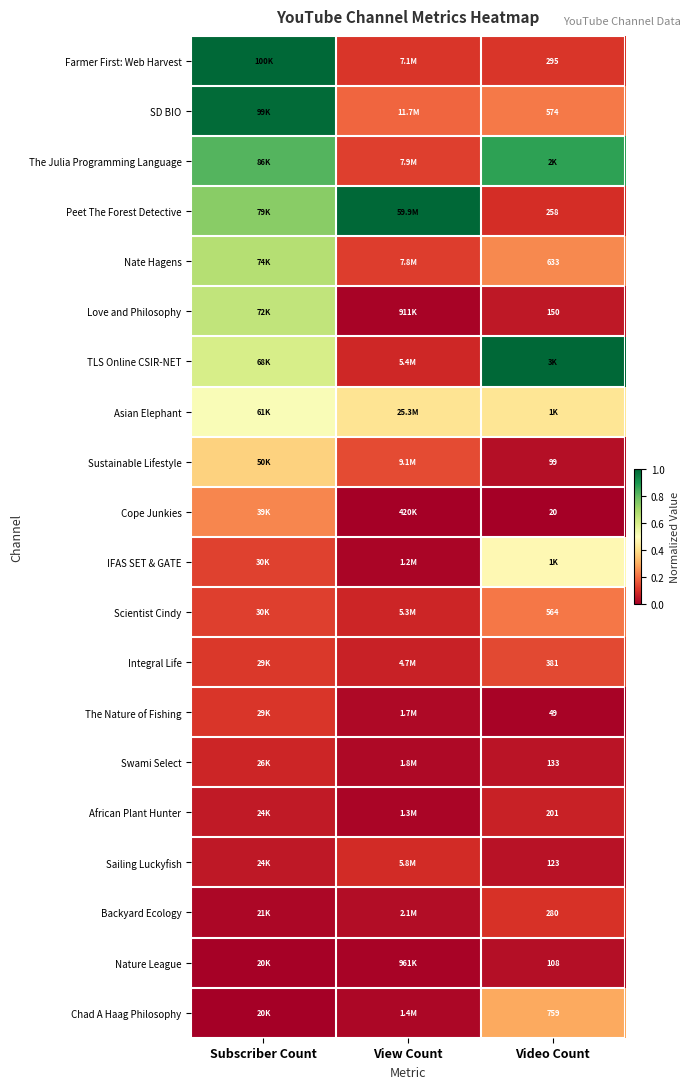

Is it true that SD BIO equals 0.2 at View Count?

True